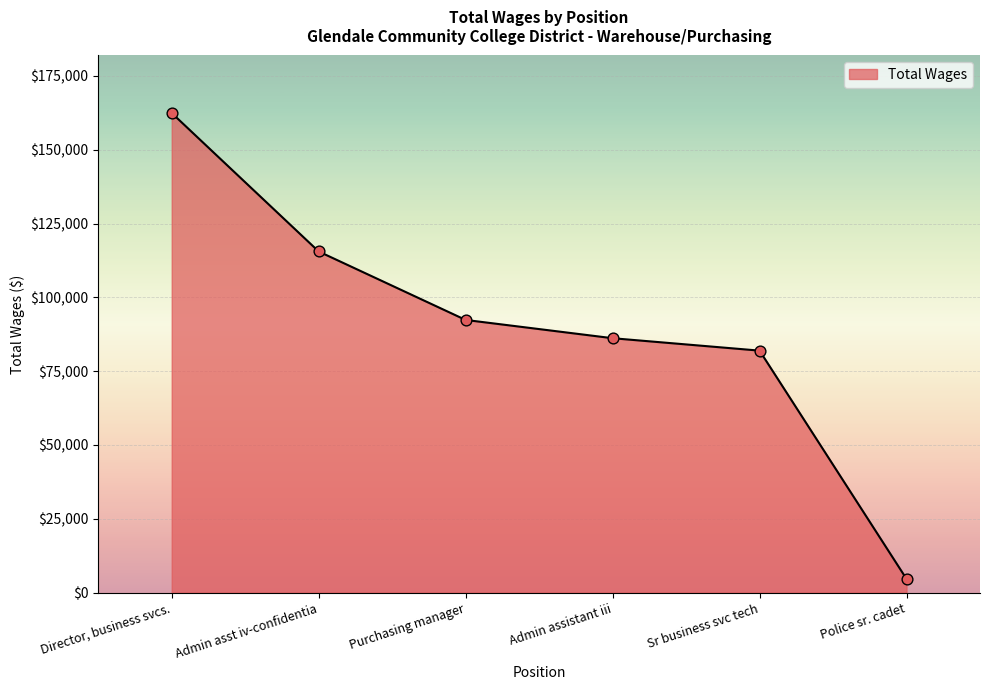

What is the change in value from Director, business svcs. to Purchasing manager?

-70066